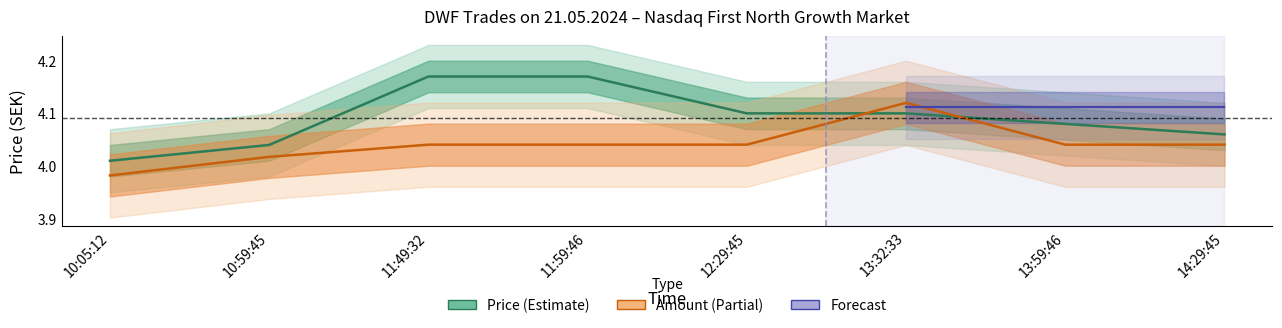

Where is Price nearest to the value 4?

10:05:12